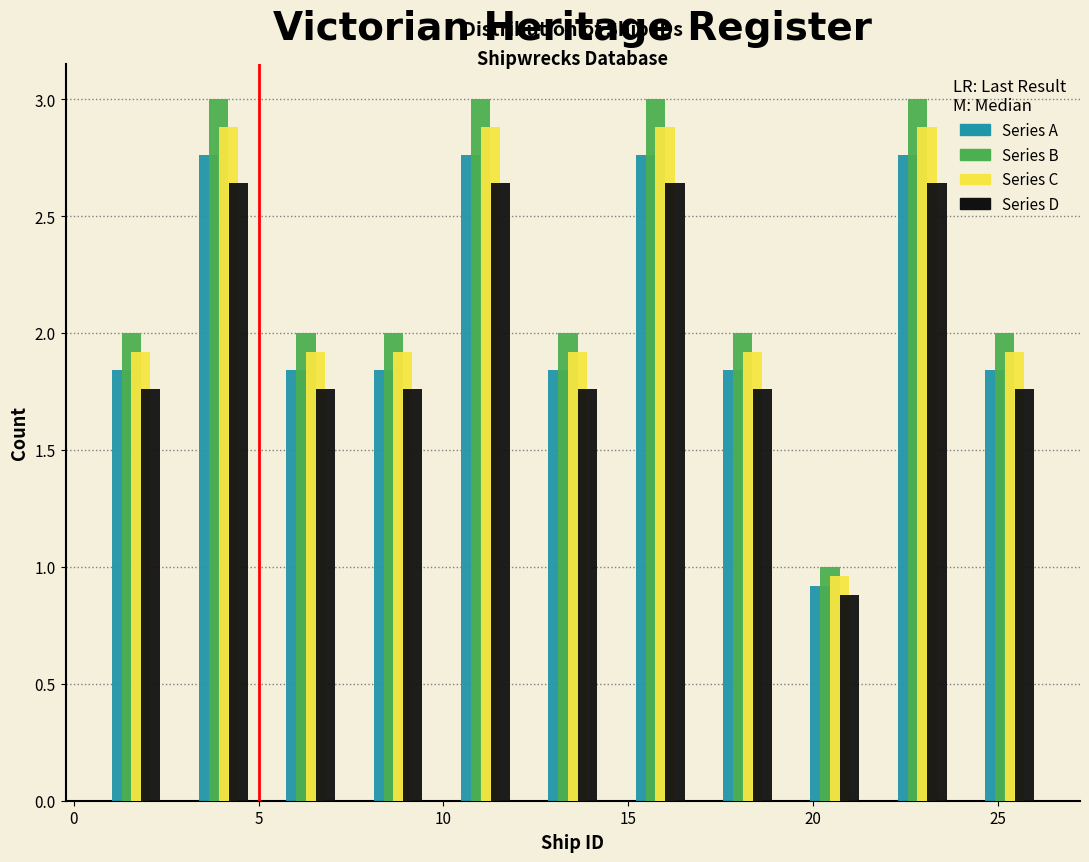

What is the height of the Series C bar covering 24.0 to 26.5 on the x-axis? Neither the bar edges nor the heights are printed on the chart, so give them approximately, as read against the axes.

1.90